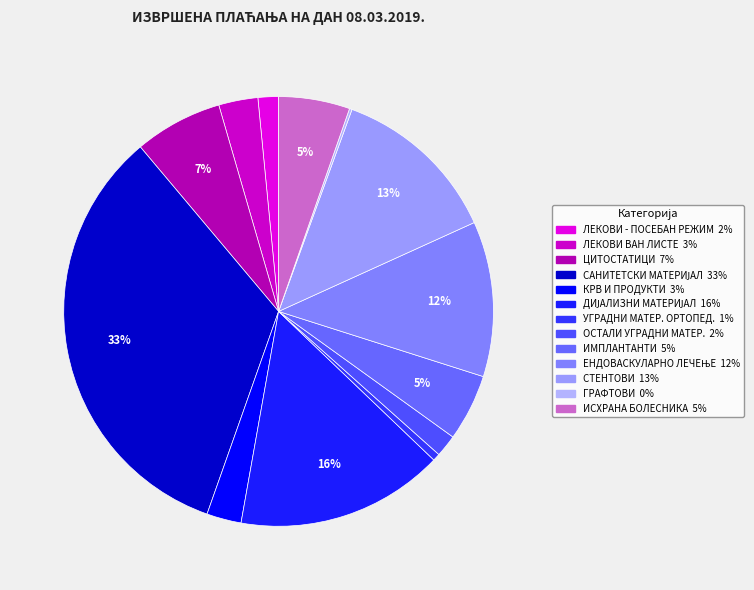

Does any single category account for the majority?

No